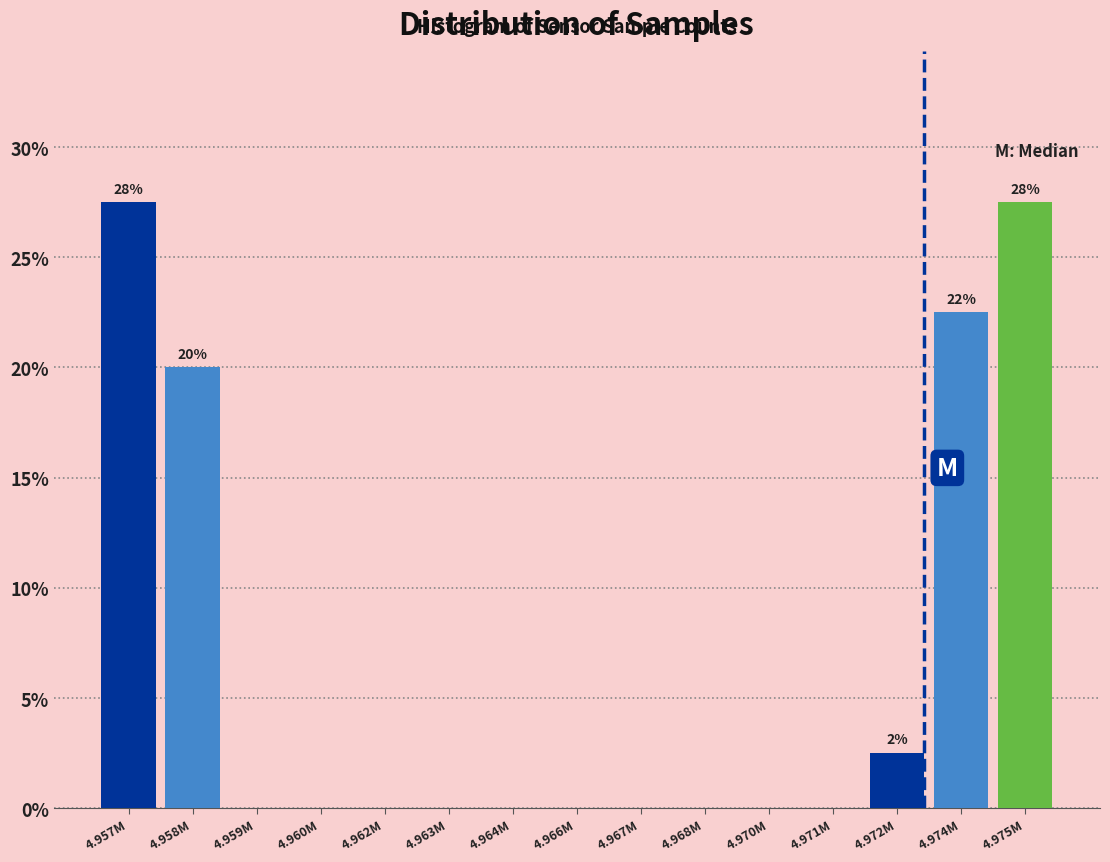

Reading left to right, list all the values displayed in this chart.

4.957M=27.5	4.958M=20.0	4.959M=0.0	4.960M=0.0	4.962M=0.0	4.963M=0.0	4.964M=0.0	4.966M=0.0	4.967M=0.0	4.968M=0.0	4.970M=0.0	4.971M=0.0	4.972M=2.5	4.974M=22.5	4.975M=27.5